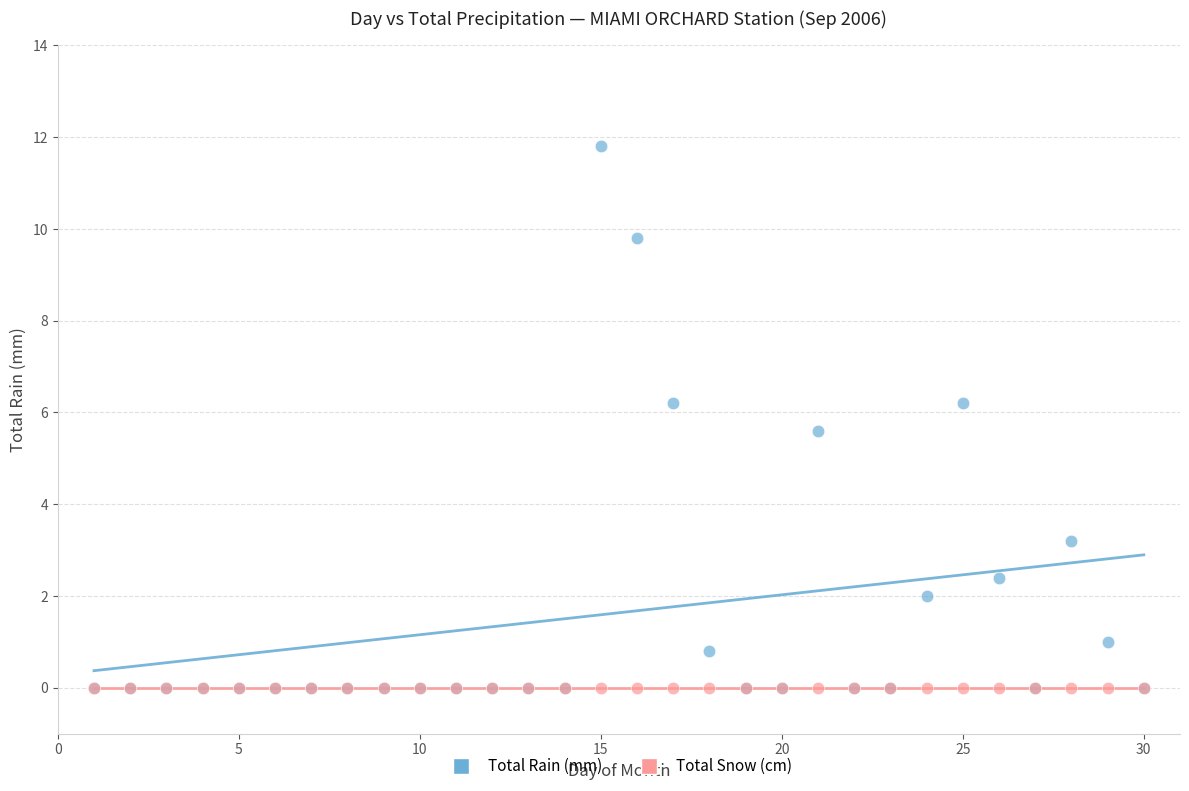

Across all series, what Y value is closest to 5?

5.6